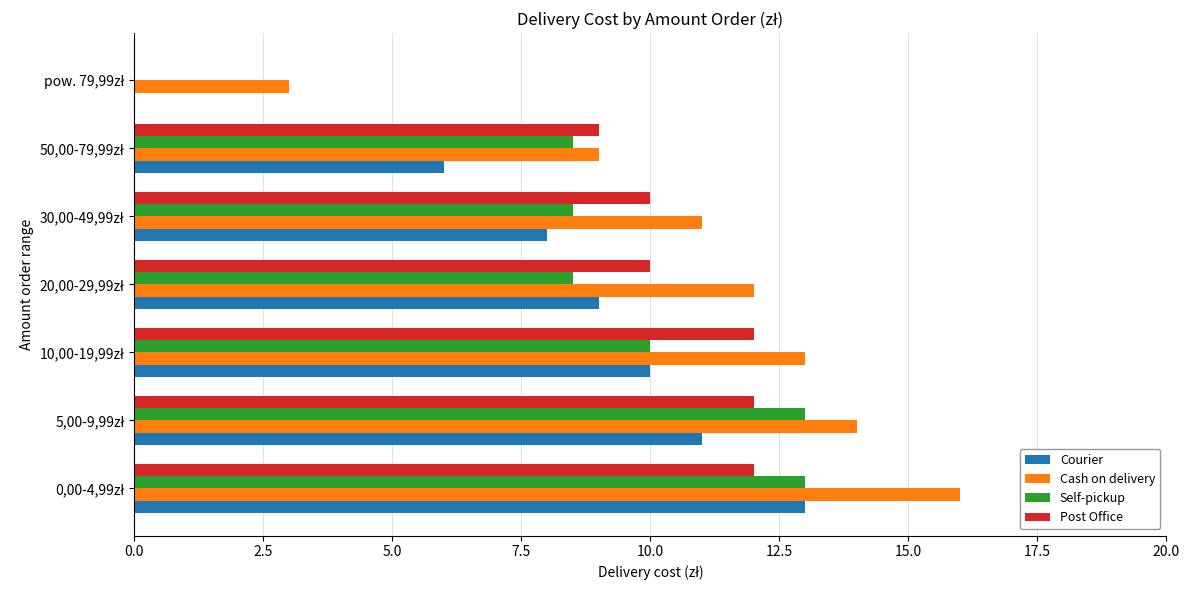

What is the maximum value for Courier?

13.0